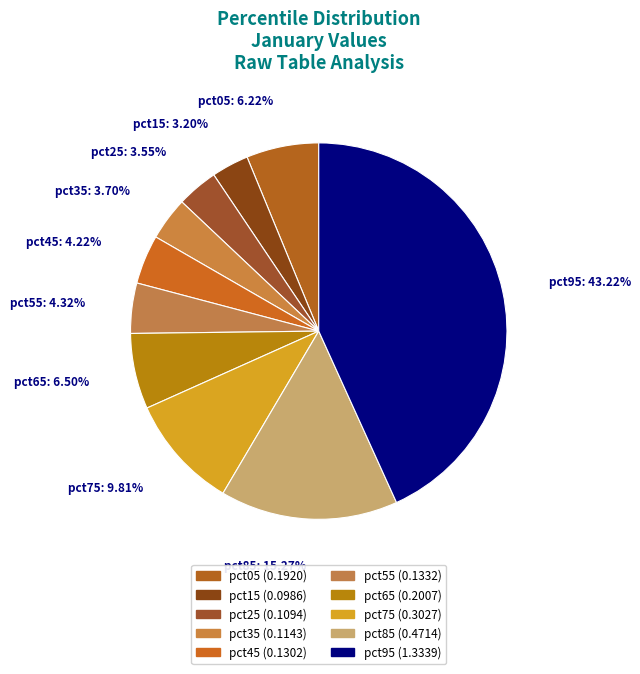

To the nearest percent, what is the difference between the largest and smallest slice percentages?

40%